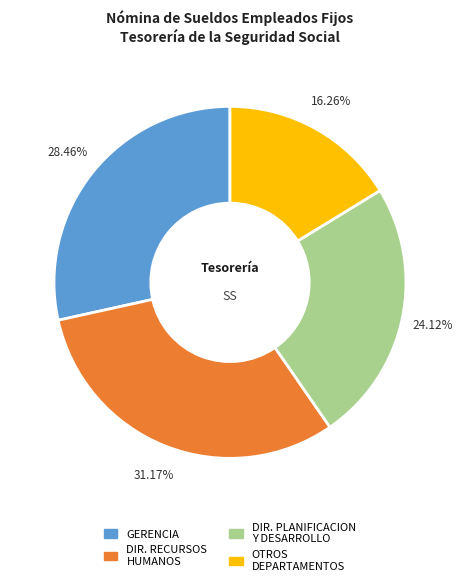

Is there a majority slice in this chart?

No